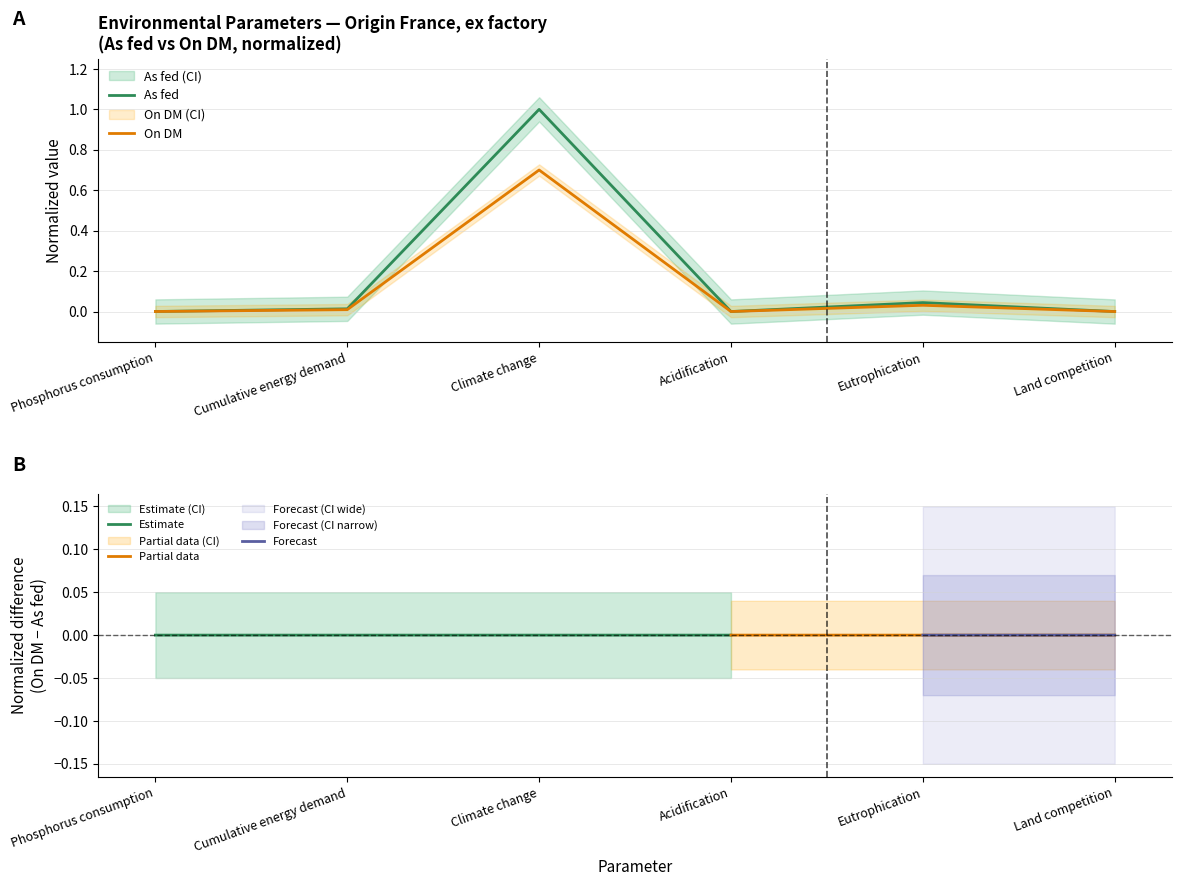

Which series has the largest total across all categories?

As fed